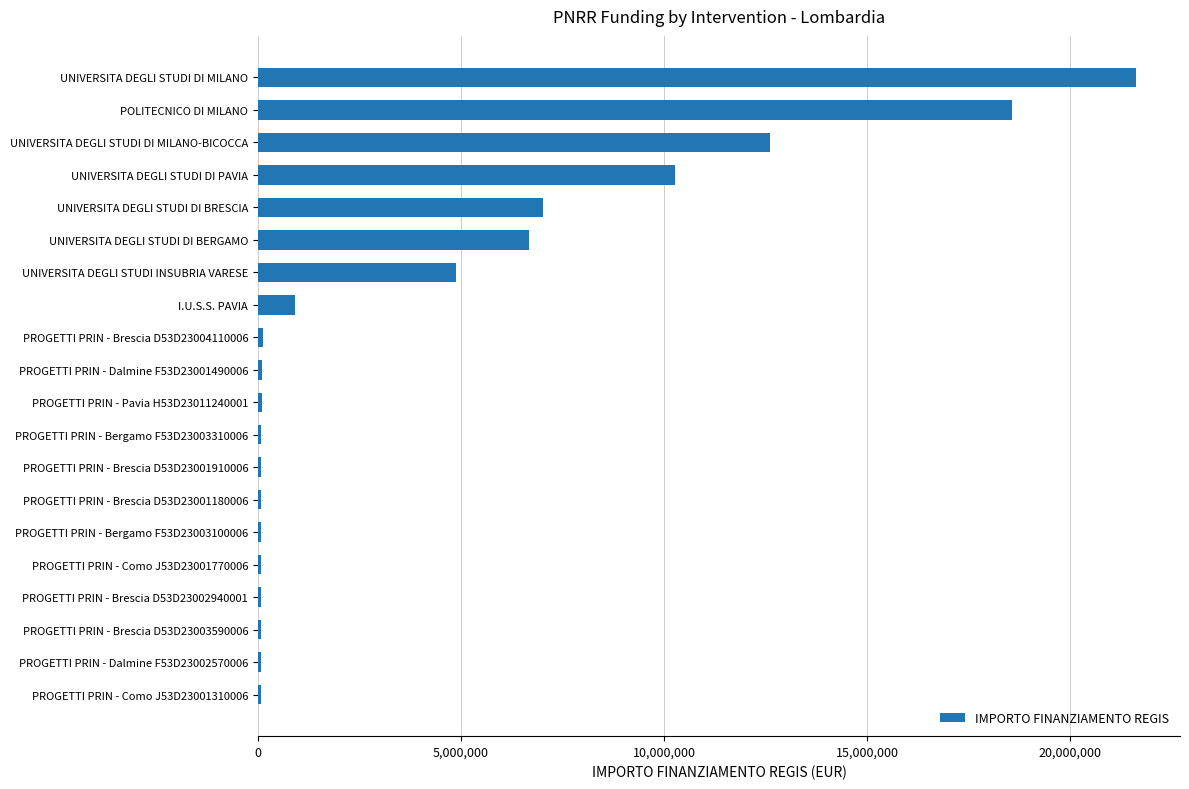

What is the change in value from UNIVERSITA DEGLI STUDI INSUBRIA VARESE to UNIVERSITA DEGLI STUDI DI BERGAMO?

+1801260.0